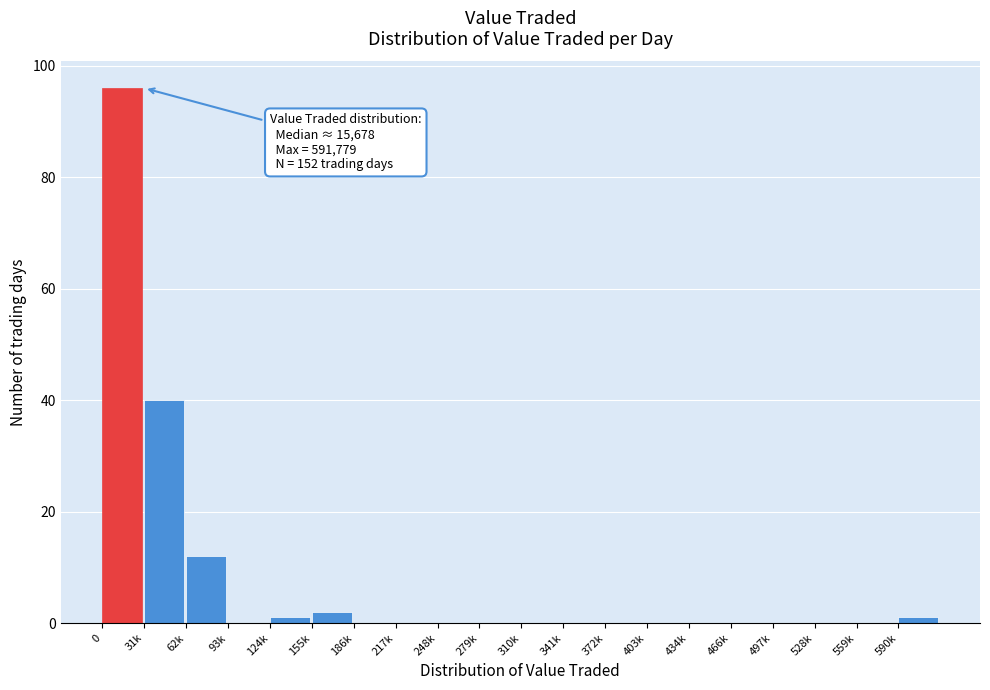

Reading right to left, transcribe all the data shown in this chart.

590k=1	559k=0	528k=0	497k=0	466k=0	434k=0	403k=0	372k=0	341k=0	310k=0	279k=0	248k=0	217k=0	186k=0	155k=2	124k=1	93k=0	62k=12	31k=40	0=96